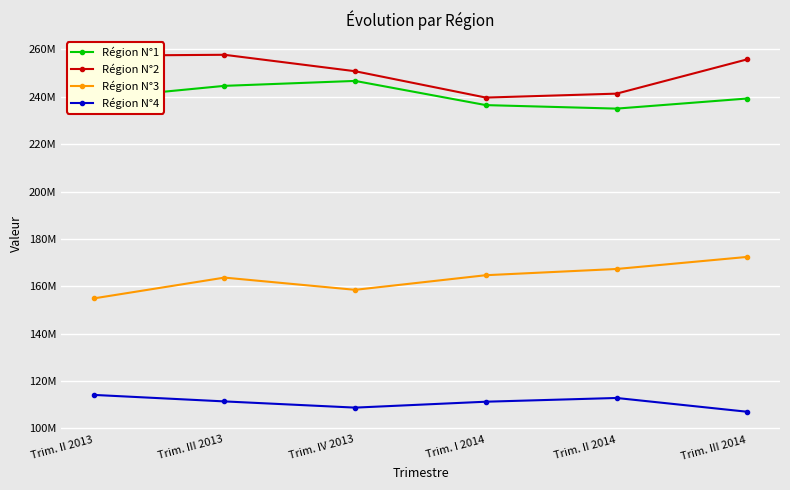

Is it true that Région N°4 equals 34631196 at Trim. I 2014?

False